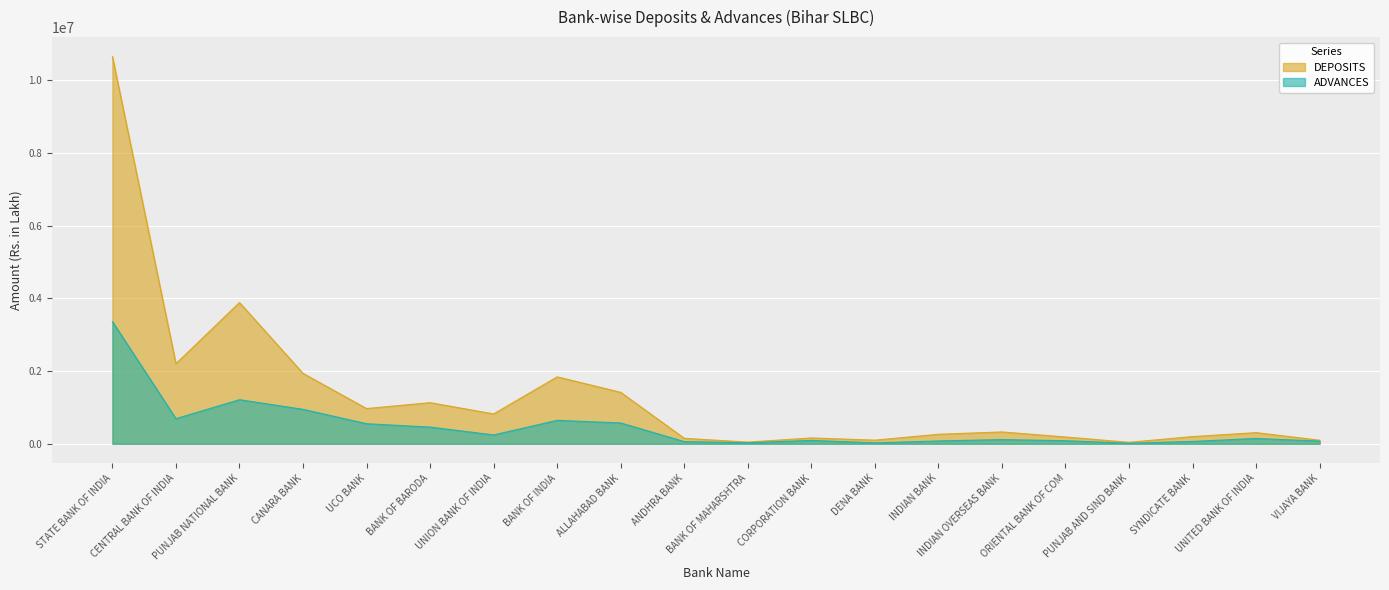

The value of DEPOSITS at UNION BANK OF INDIA is 289828. True or false?

False